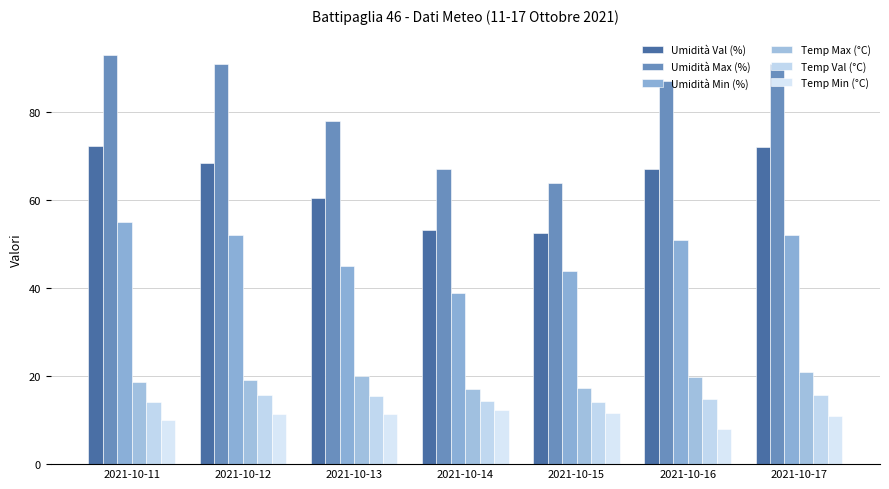

Rank the series at 2021-10-16 from lowest to highest value.

Temp Min (°C), Temp Val (°C), Temp Max (°C), Umidità Min (%), Umidità Val (%), Umidità Max (%)